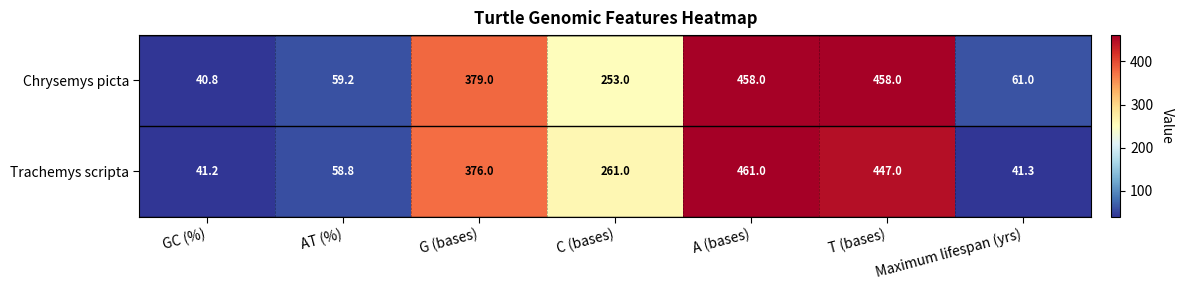

What is the spread (max minus min) of values at Maximum lifespan (yrs)?

19.7